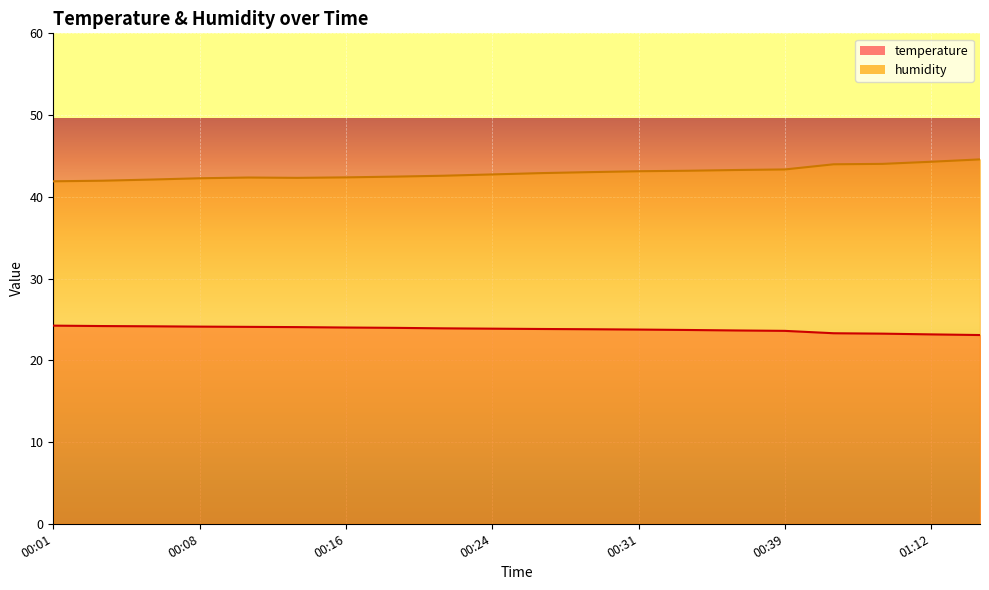

Which category has the lowest value across all series?

01:21